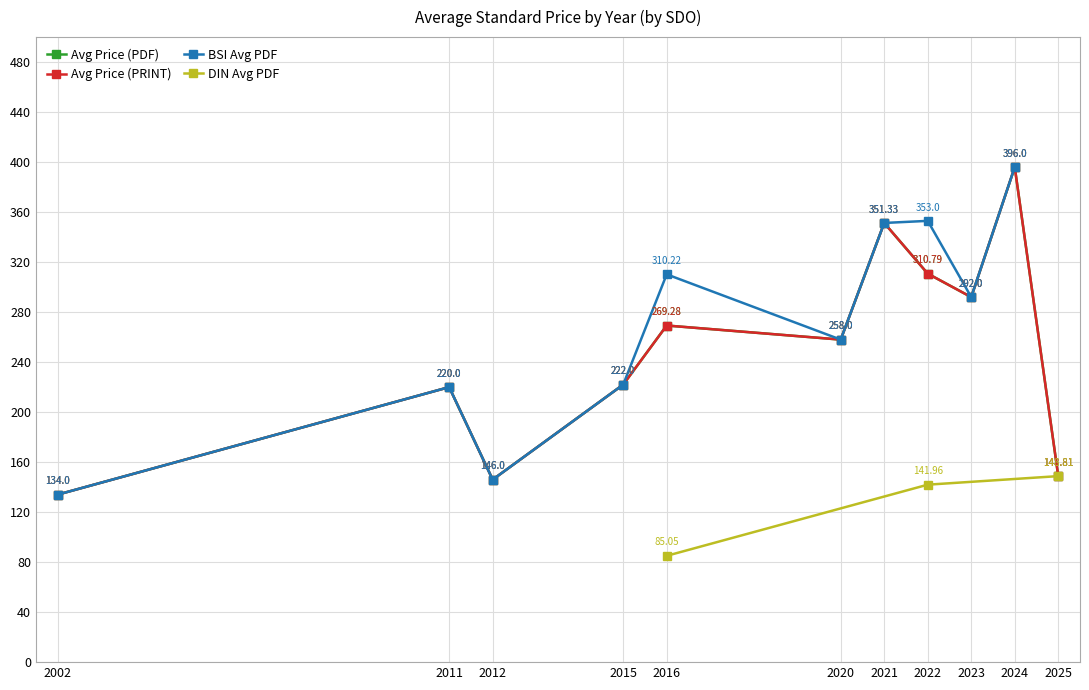

At 15, list the series in order from largest to smallest.

Price (PDF), Price (PRINT)